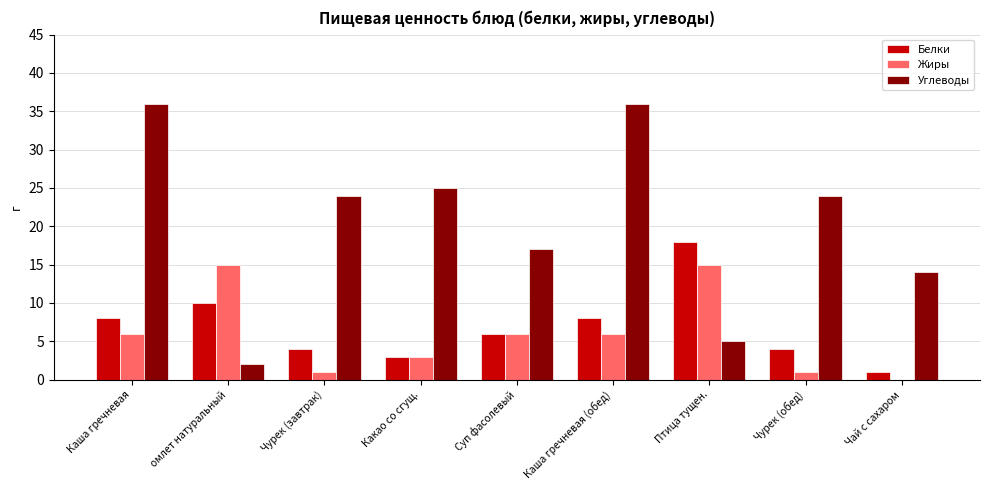

Are the bars grouped side by side (vs. stacked)?

Yes